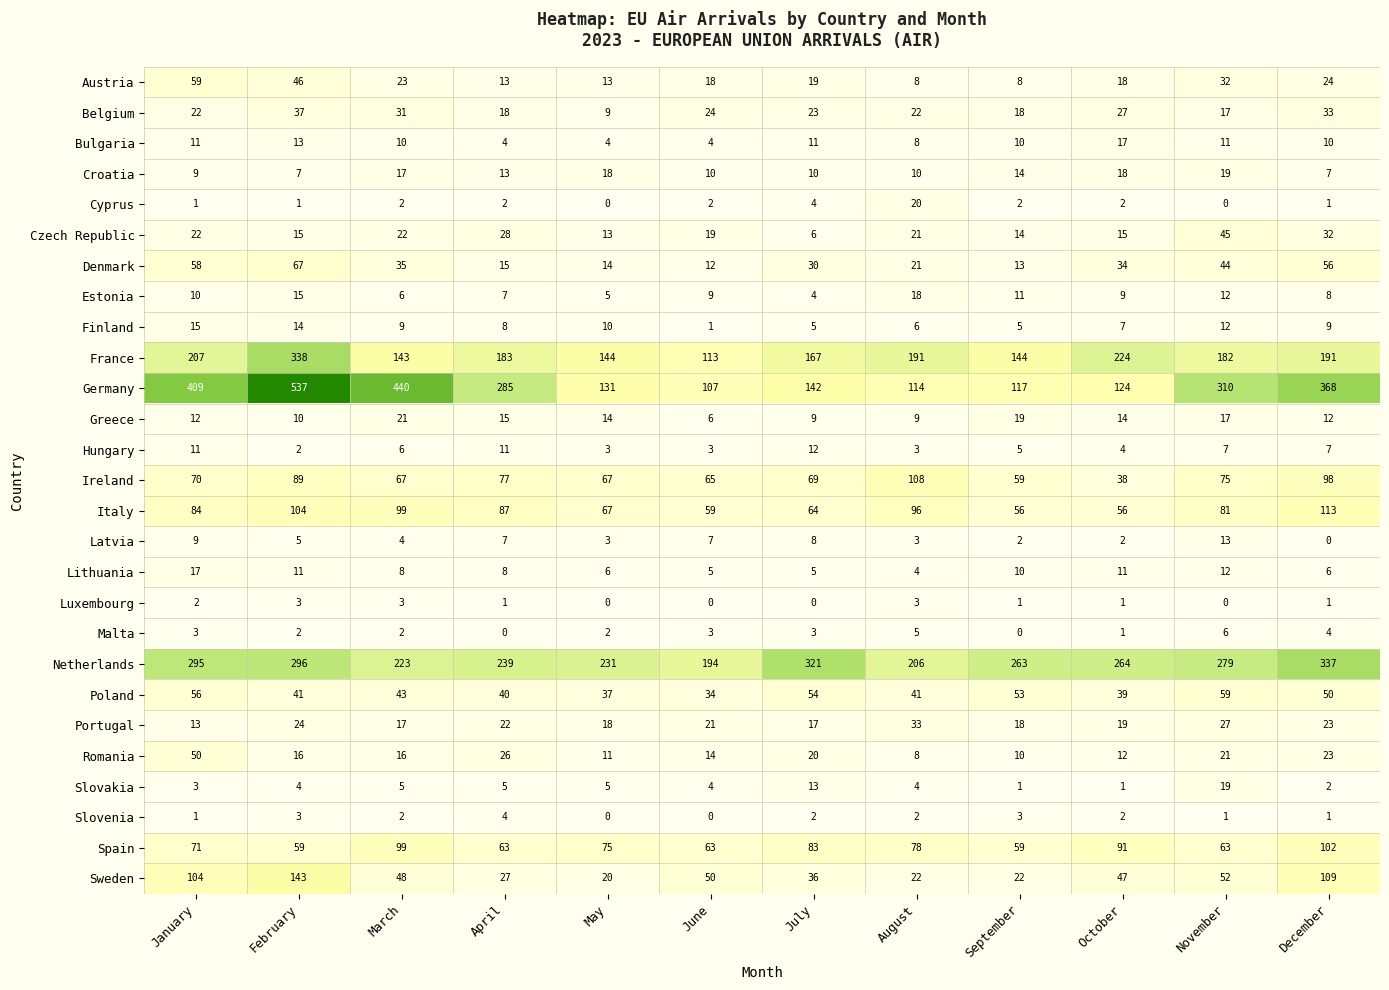

What is the spread (max minus min) of values at December?

368